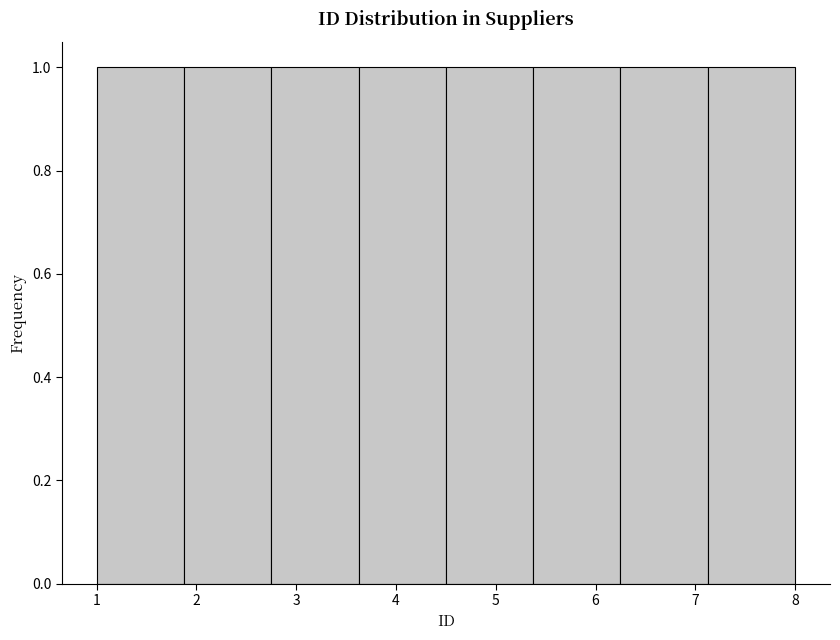

How tall is the bar that spans 3.6 to 4.5 on the x-axis? Neither the bar edges nor the heights are printed on the chart, so give them approximately, as read against the axes.

1